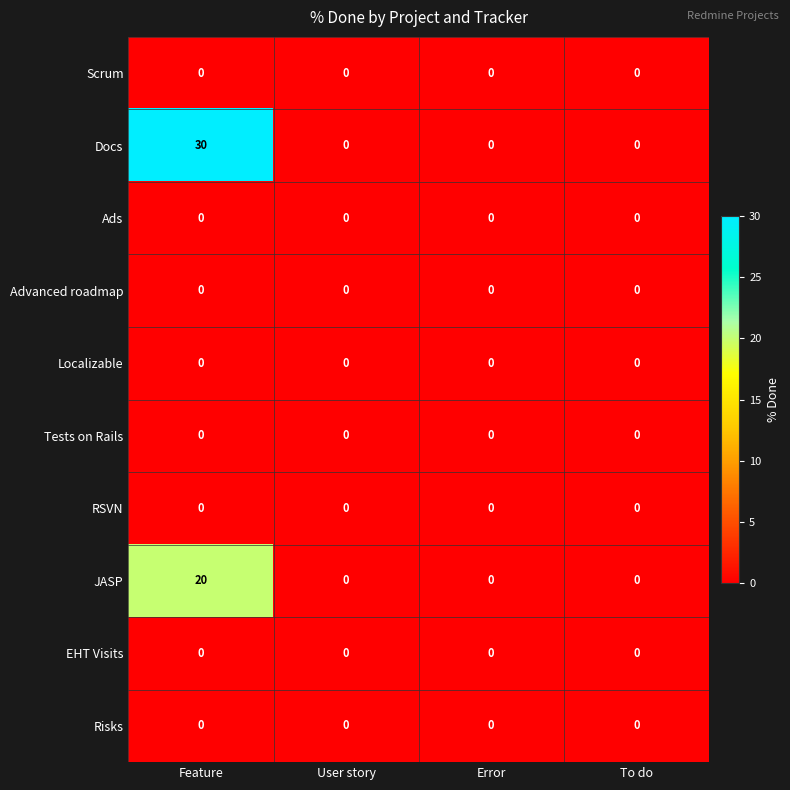

At which category is the sum across all series the highest?

Feature